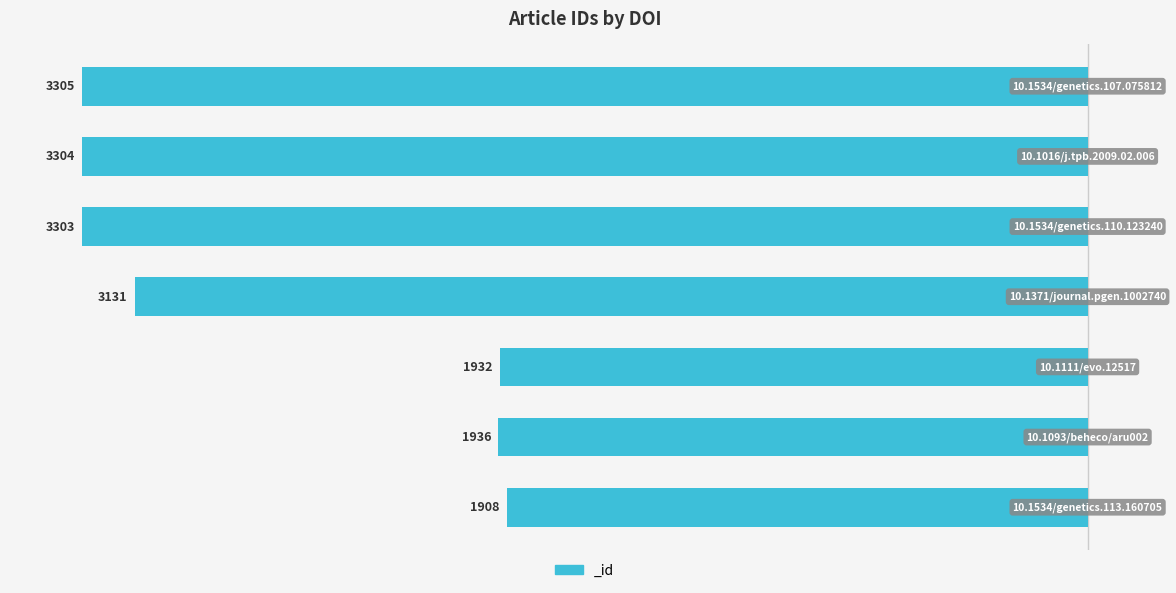

What is the change in value from 10.1534/genetics.113.160705 to 10.1016/j.tpb.2009.02.006?

+29.6